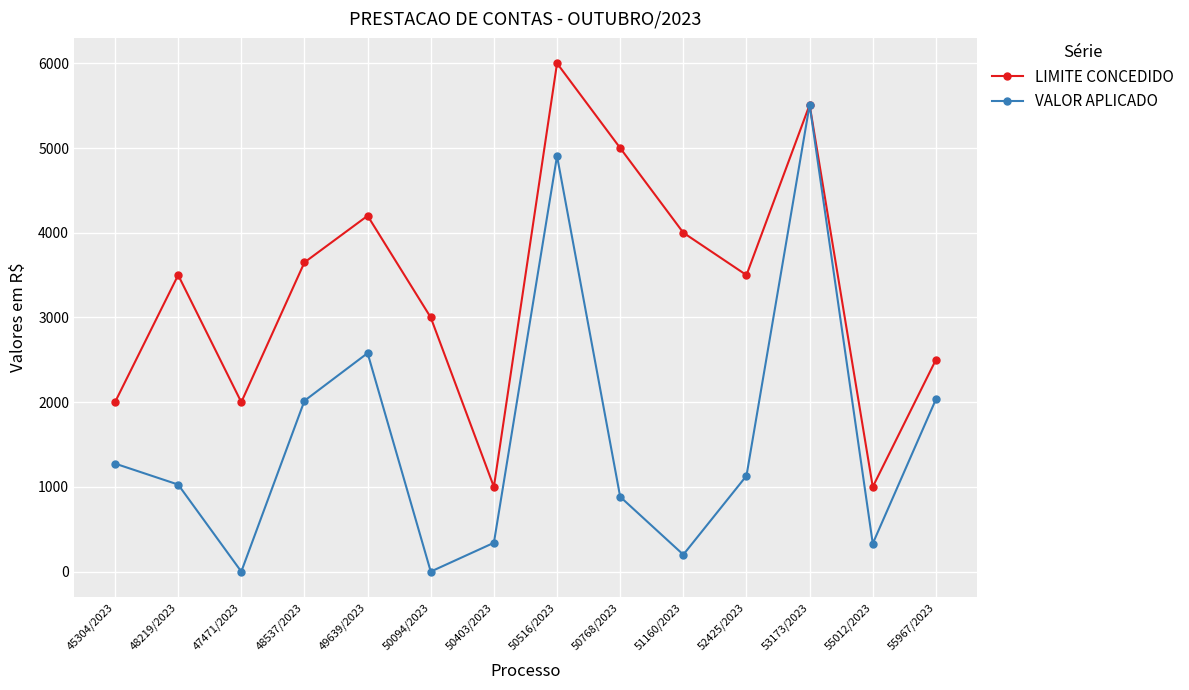

What is the label of the 4th point from the left?

48537/2023